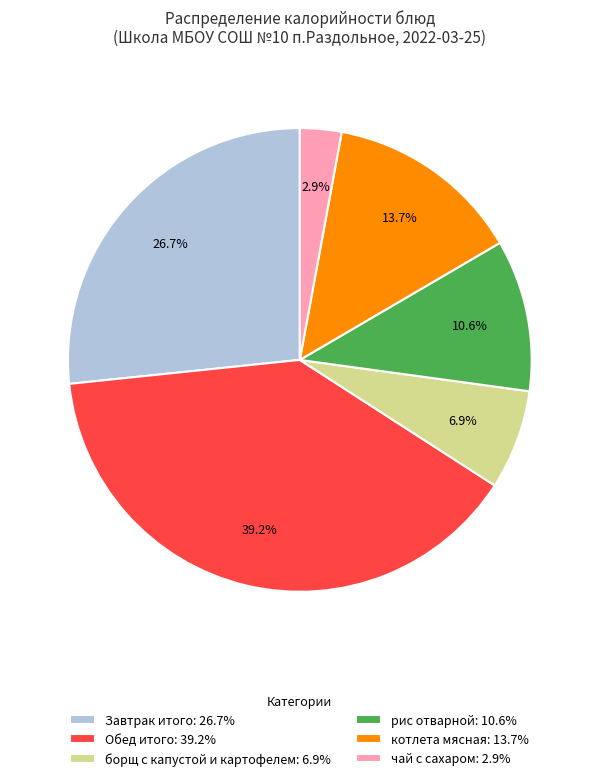

To the nearest percent, what is the difference between the largest and smallest slice percentages?

36%